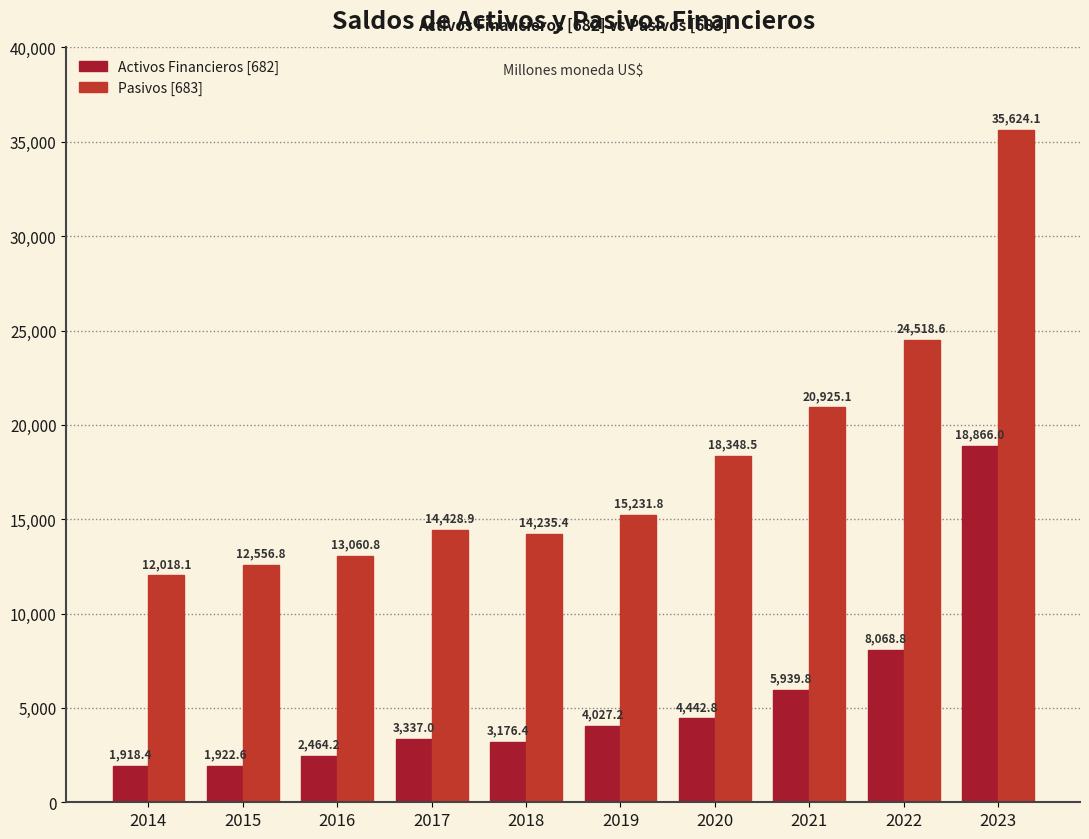

What is the lowest value of the Activos Financieros [682] series?

1918.4